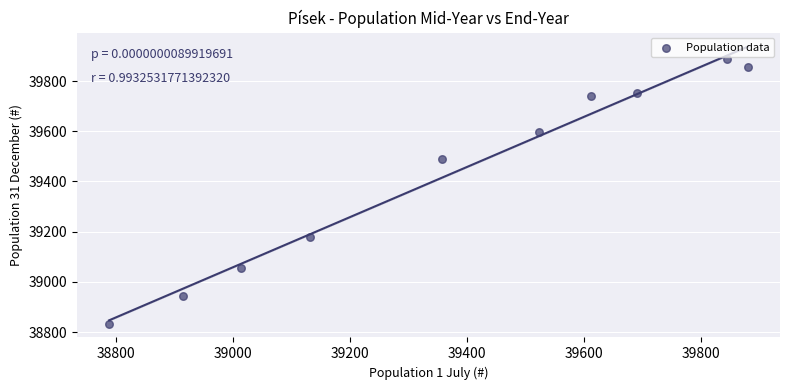

What Y value in the scatter plot is closest to 39360?

39489